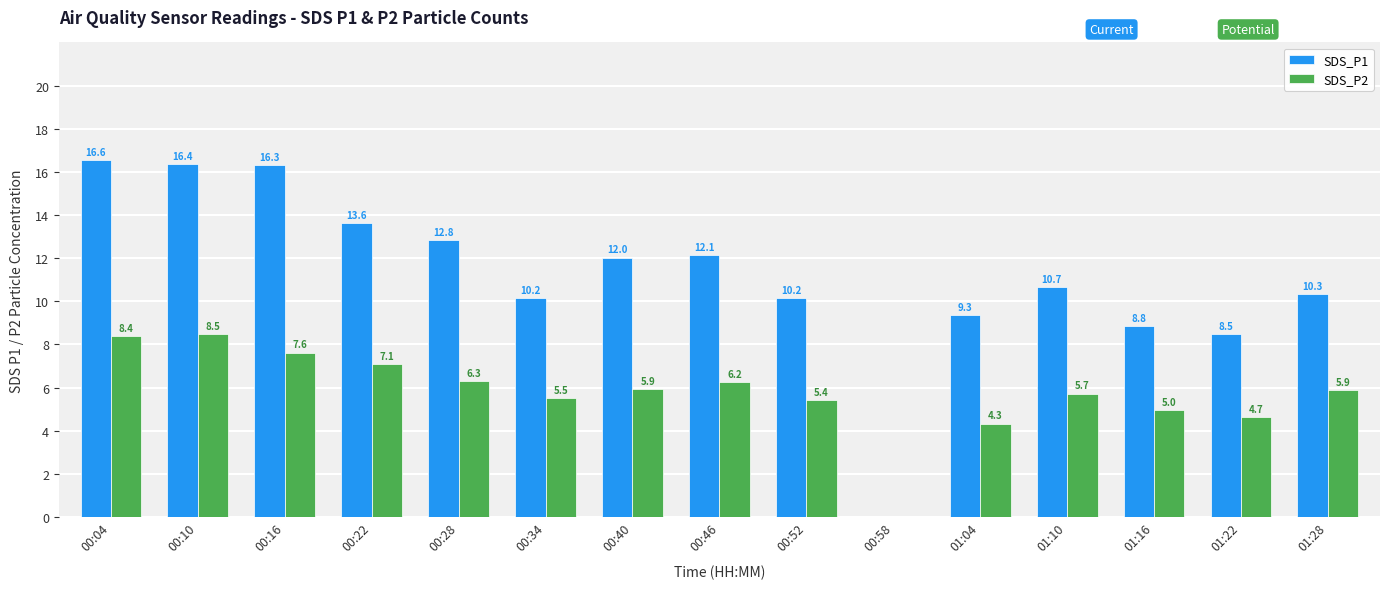

At which label is SDS_P2 closest to 4?

01:04